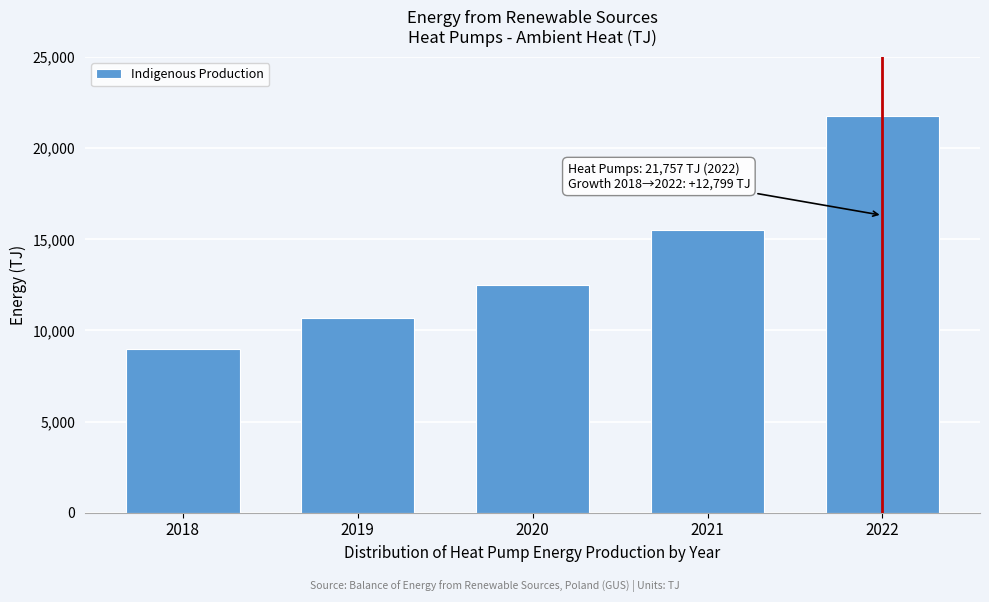

Reading right to left, list all the values displayed in this chart.

21757.4	15495.5	12481.3	10681.0	8958.4